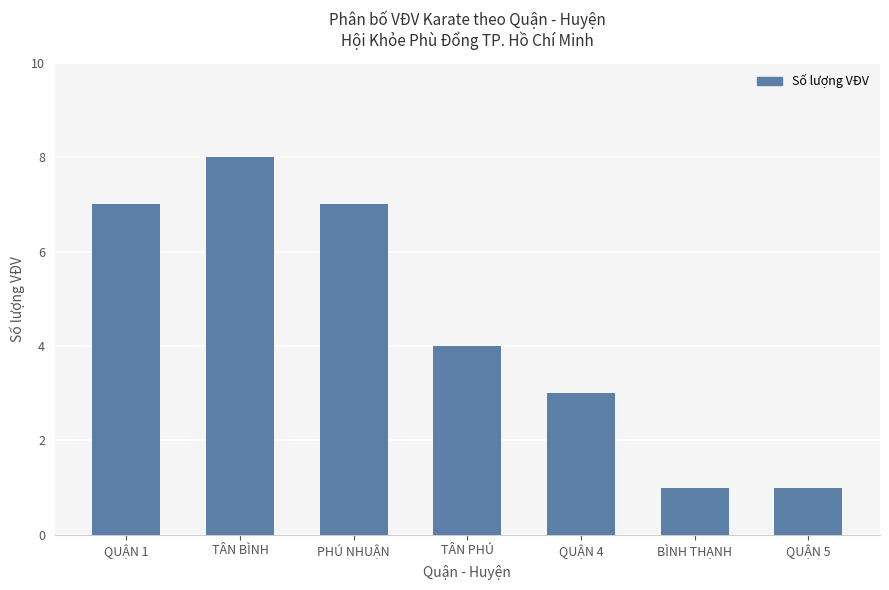

At which category does the chart reach its peak across all series?

TÂN BÌNH